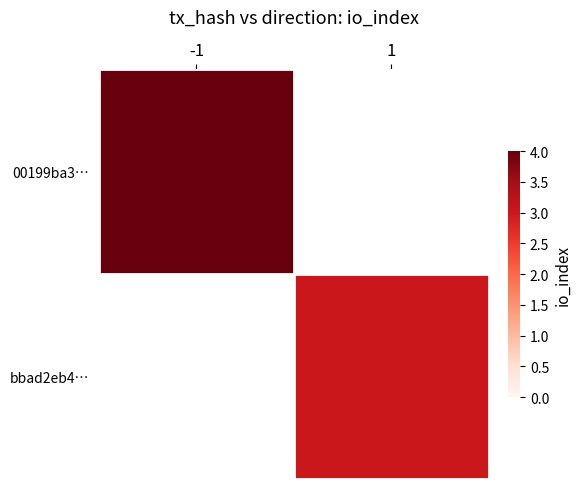

Between 1 and -1, which is larger?

-1